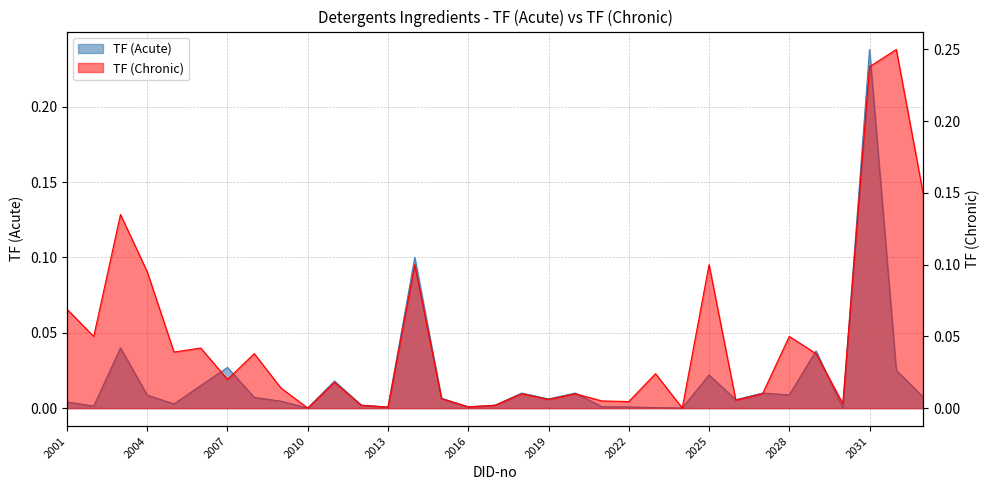

Does the chart display data point markers on the line(s)?

No